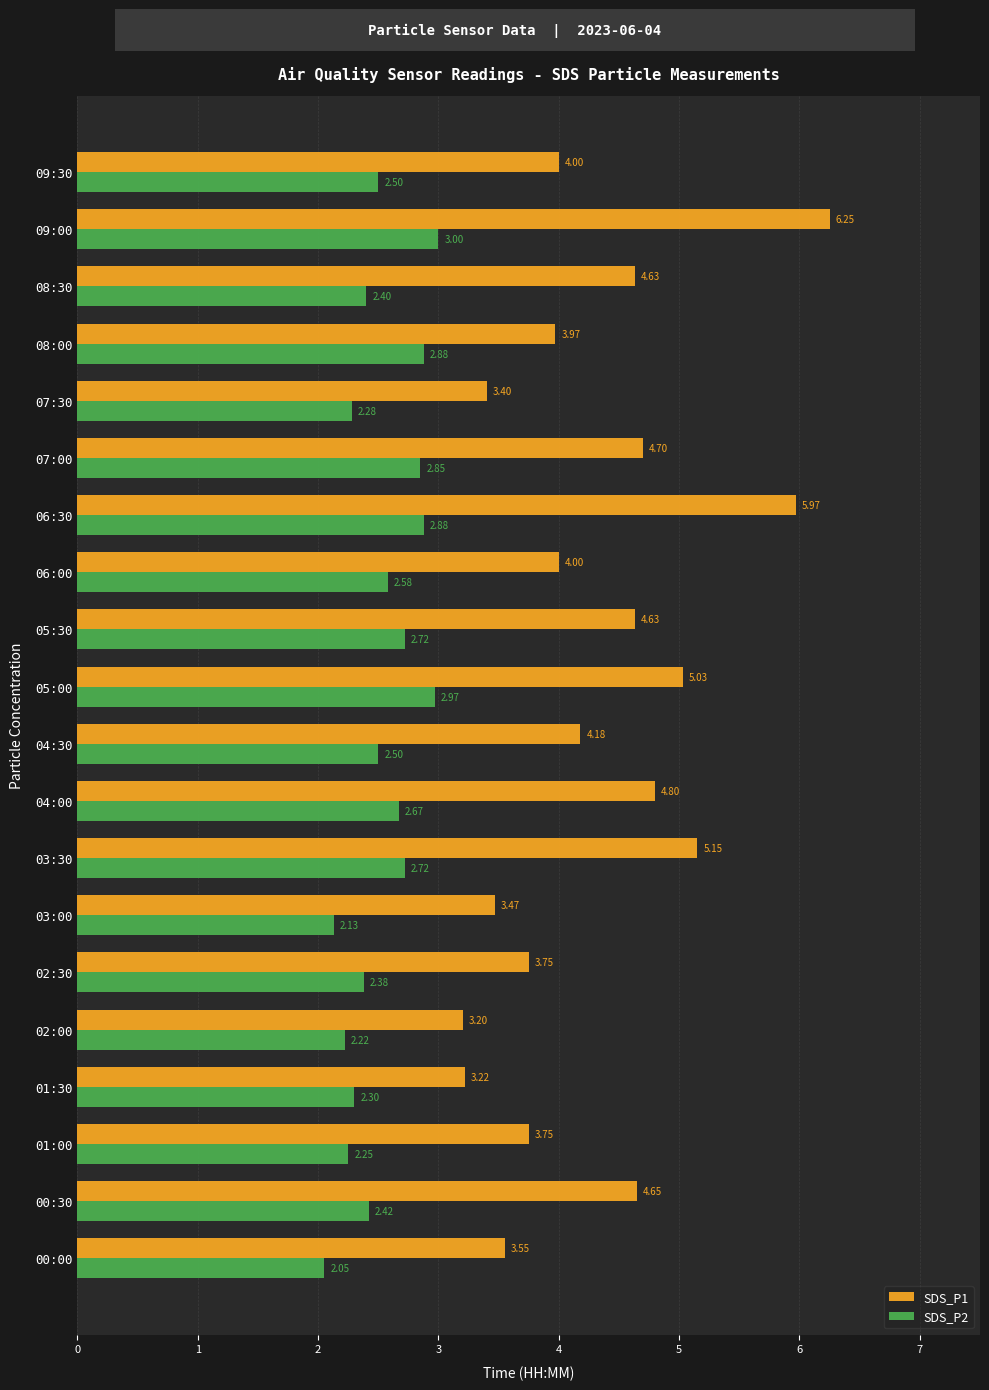

Between 05:00 and 07:30, which series saw the biggest shift?

SDS_P1